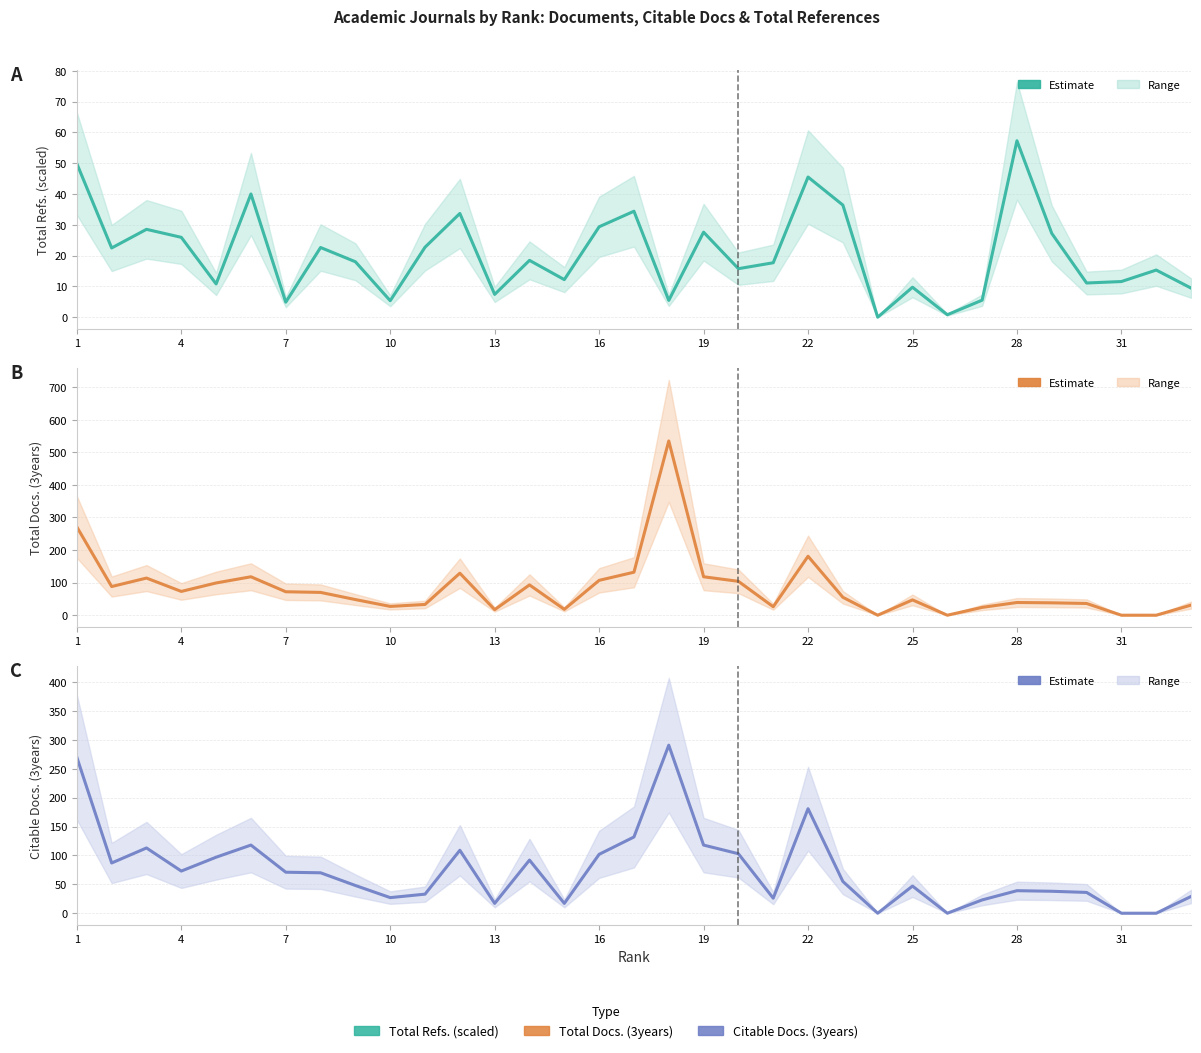

Reading left to right, transcribe all the data shown in this chart.

Total Refs.: 49.9	22.5	28.5	25.9	10.8	40.0	4.9	22.6	18.0	5.3	22.7	33.7	7.4	18.4	12.2	29.4	34.4	5.5	27.6	15.8	17.7	45.5	36.4	0.0	9.7	0.8	5.5	57.3	27.2	11.1	11.6	15.3	9.4
Total Docs. (3years): 271.0	88.0	114.0	73.0	99.0	118.0	72.0	70.0	48.0	27.0	33.0	129.0	17.0	93.0	18.0	107.0	132.0	535.0	118.0	104.0	26.0	181.0	55.0	0.0	47.0	0.0	24.0	39.0	38.0	36.0	0.0	0.0	31.0
Citable Docs. (3years): 270.0	87.0	113.0	73.0	97.0	118.0	71.0	70.0	48.0	27.0	33.0	109.0	17.0	92.0	17.0	102.0	132.0	291.0	118.0	103.0	26.0	181.0	55.0	0.0	47.0	0.0	23.0	39.0	38.0	36.0	0.0	0.0	29.0